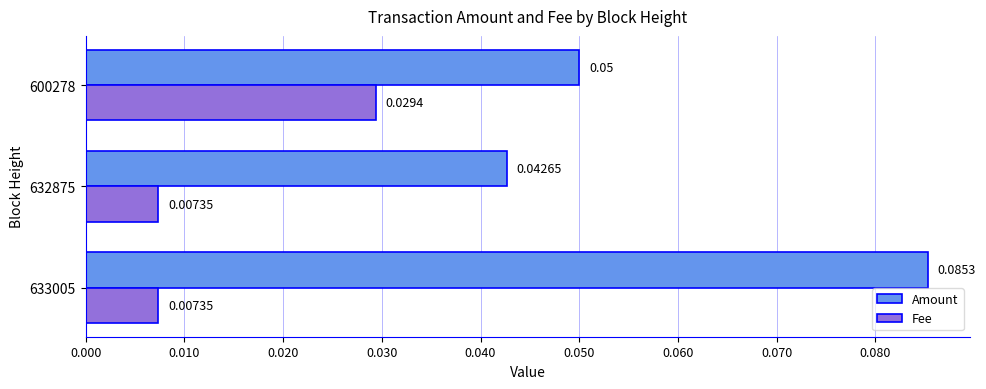

Which series has the largest total across all categories?

Amount